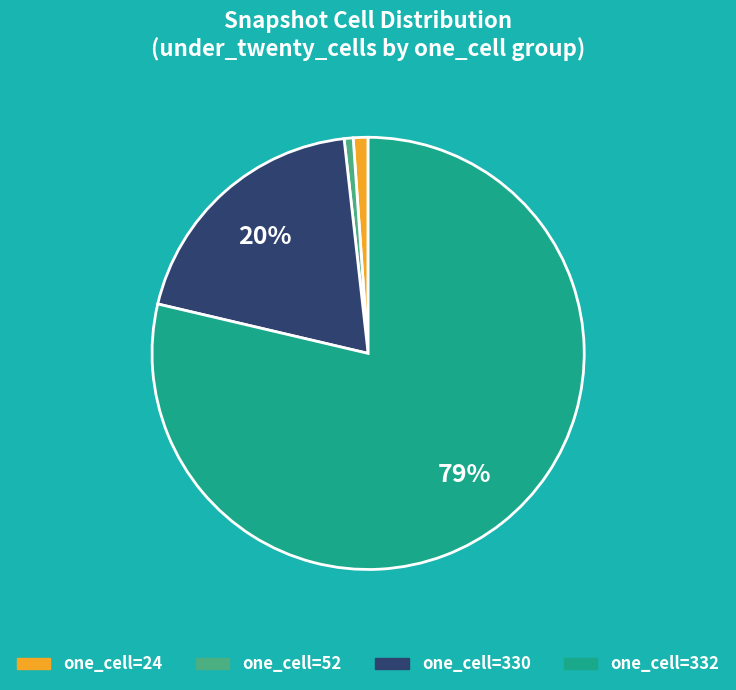

To the nearest percent, what is the average slice percentage?

25%